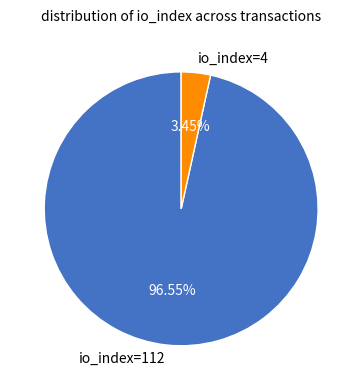

Which has a higher value, io_index=112 or io_index=4?

io_index=112